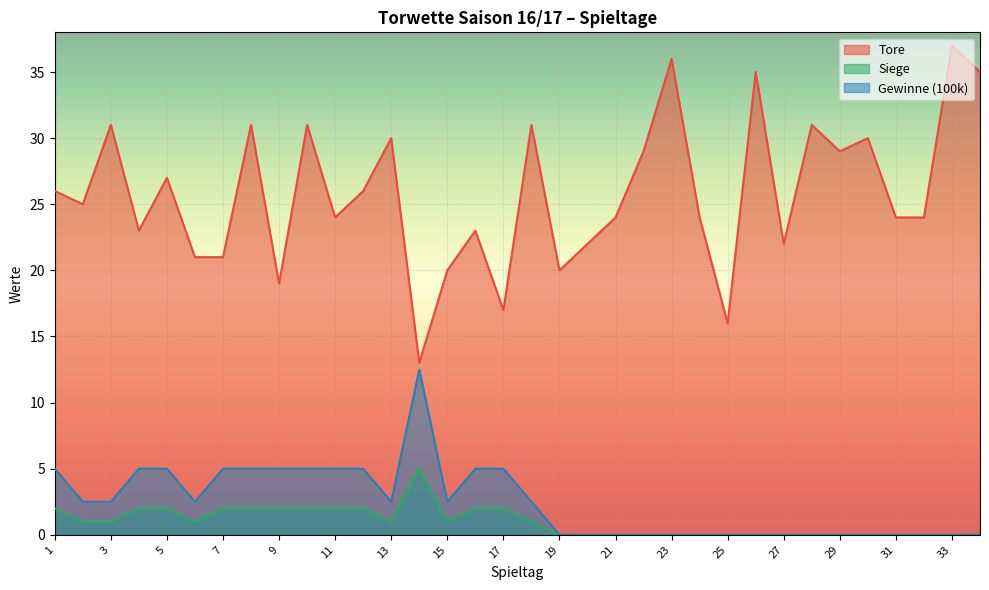

The Siege series shows 1.0 at 18. True or false?

True